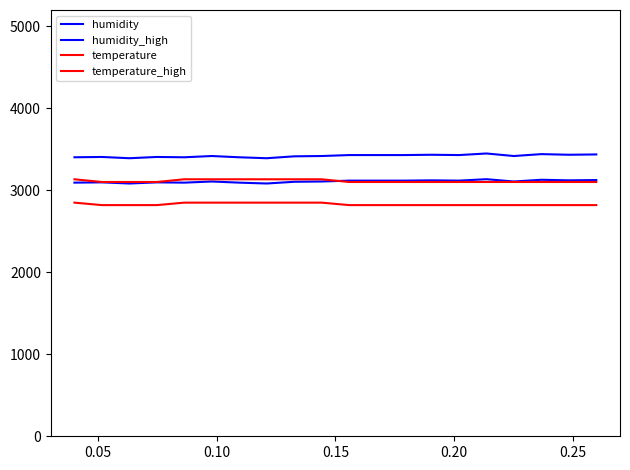

How many lines are shown in the chart?

4